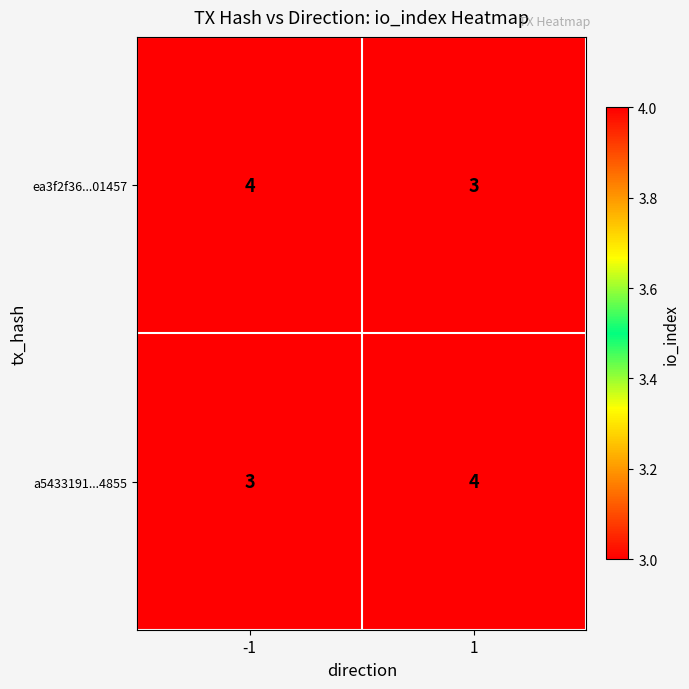

What is the lowest value of the ea3f2f36...01457 series?

3